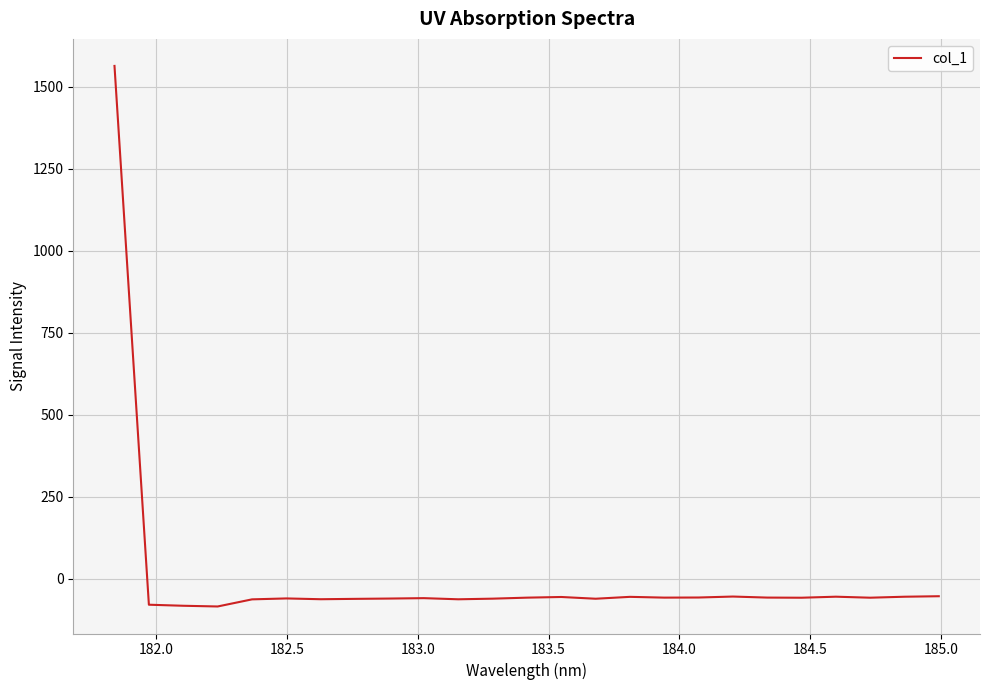

What is the smallest value displayed?

-85.1